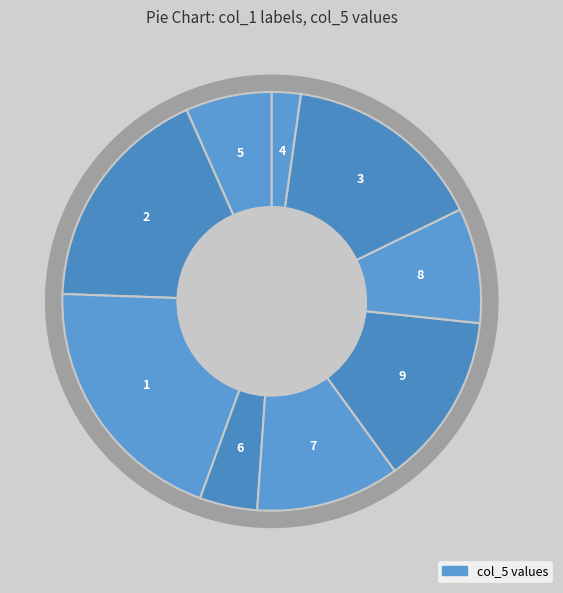

Is 3 the majority of the pie?

No